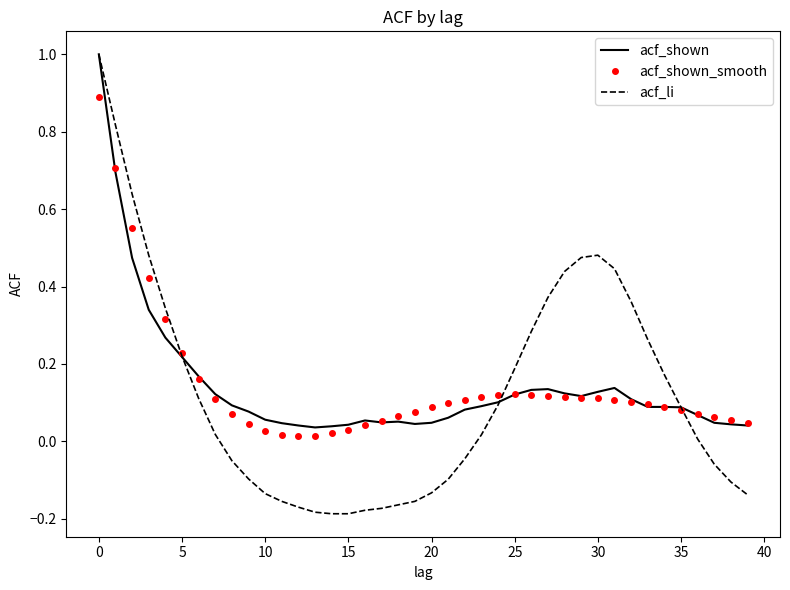

Which series has the widest spread of values?

acf_li